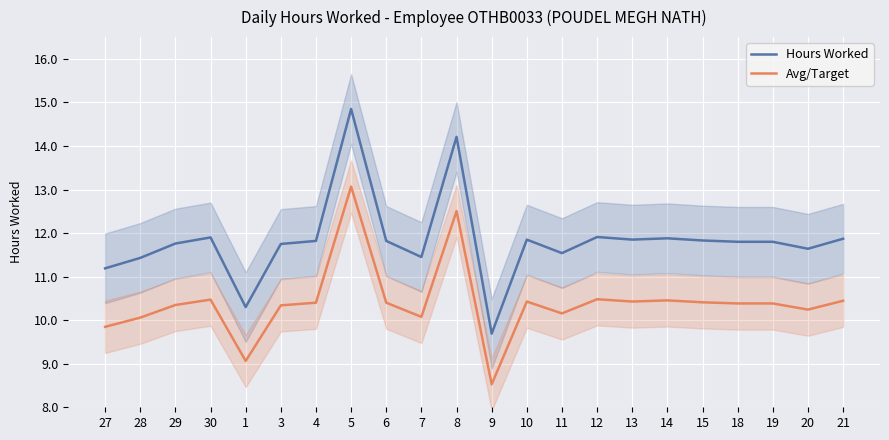

What are all the series names shown in the legend?

Hours Worked, Avg/Target